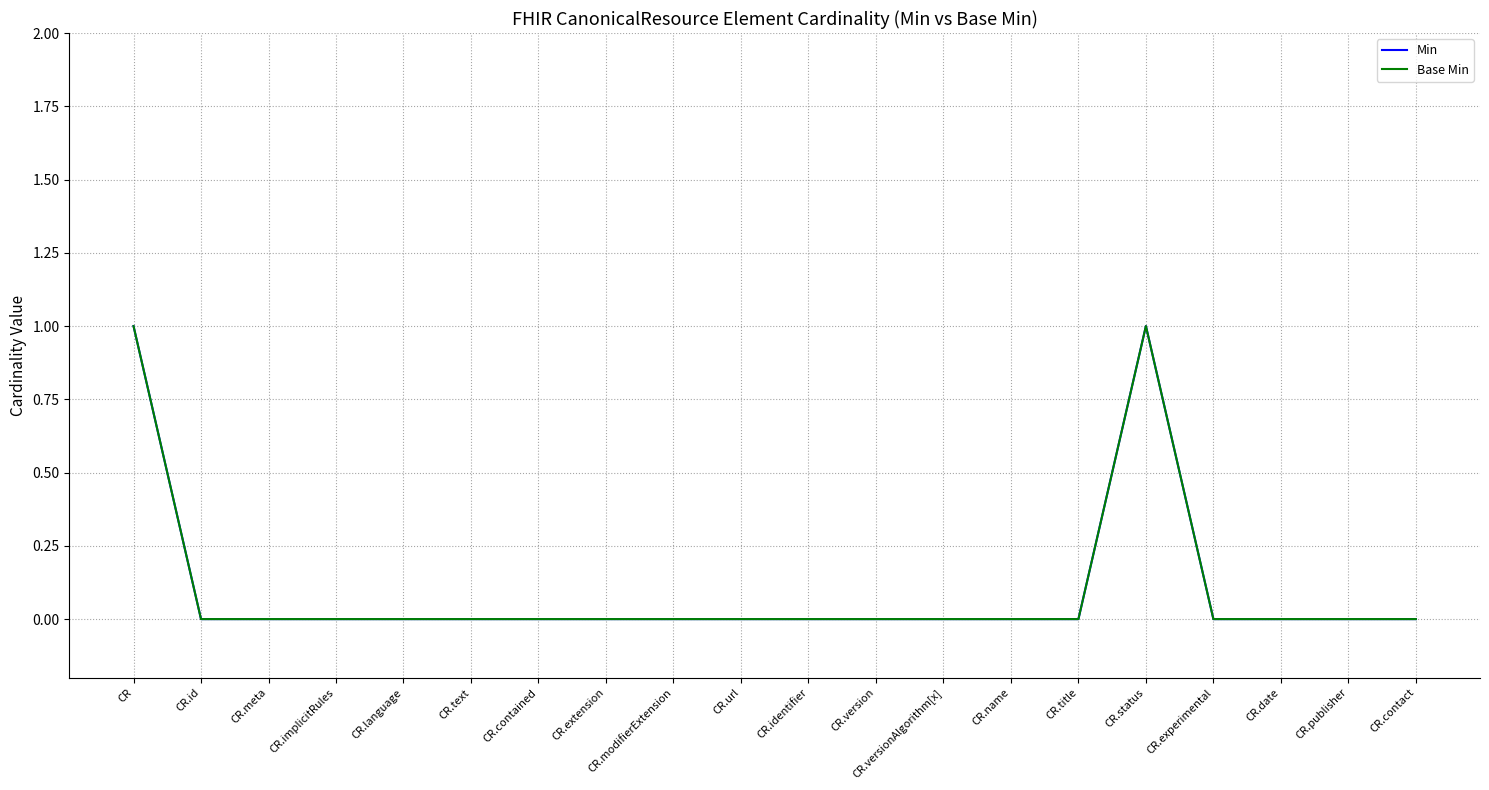

True or false: Base Min has more than 1 points higher than both neighbors.

False